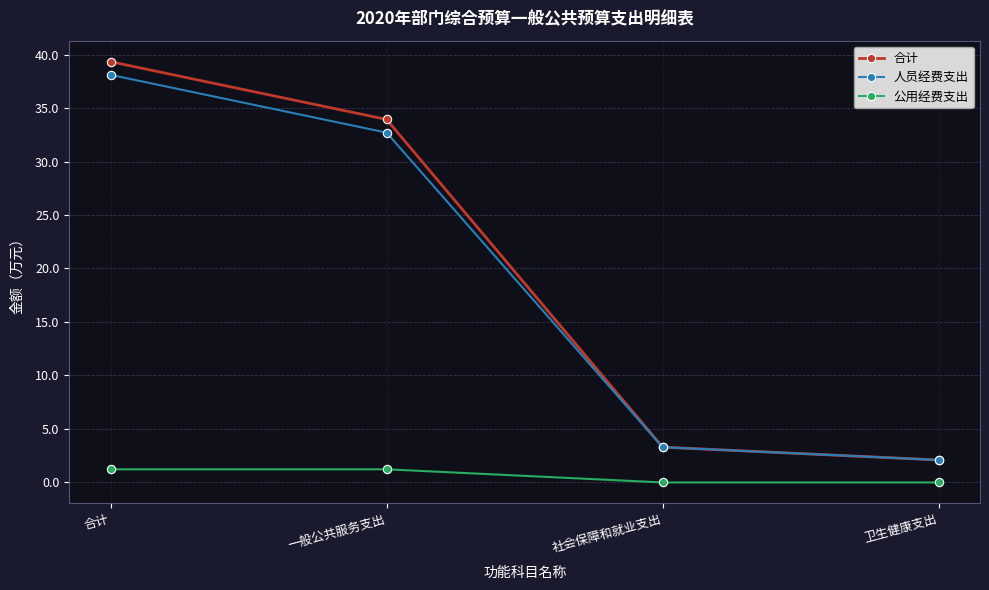

How many lines are shown in the chart?

3